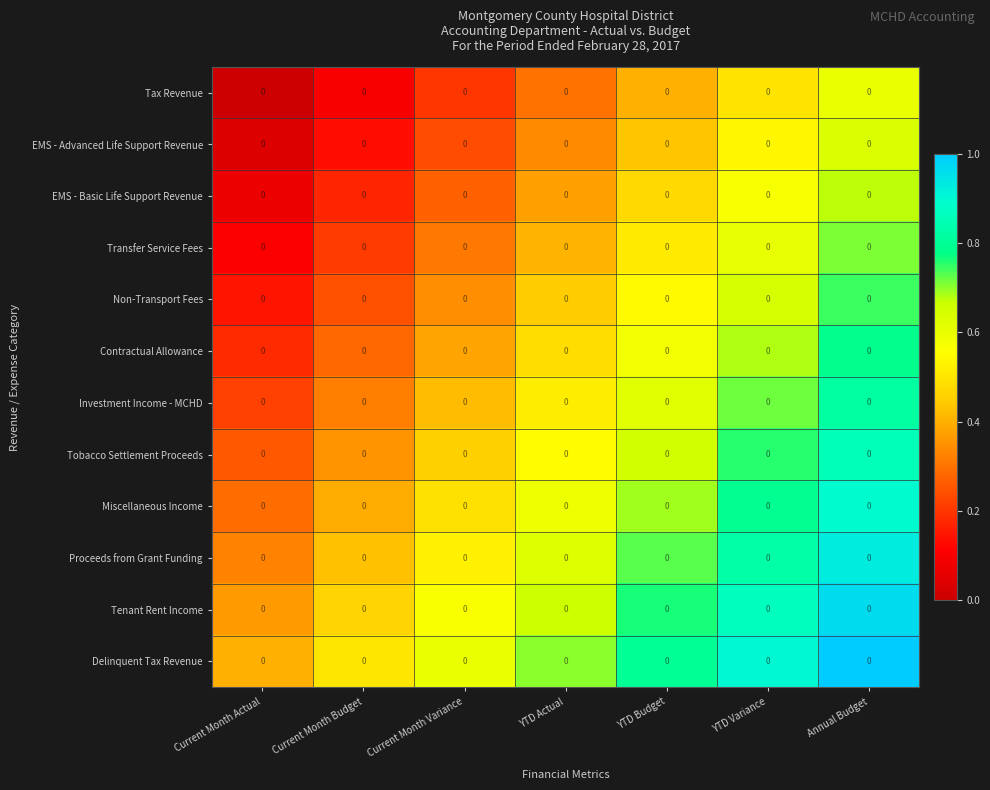

At which category is the sum across all series the highest?

Annual Budget